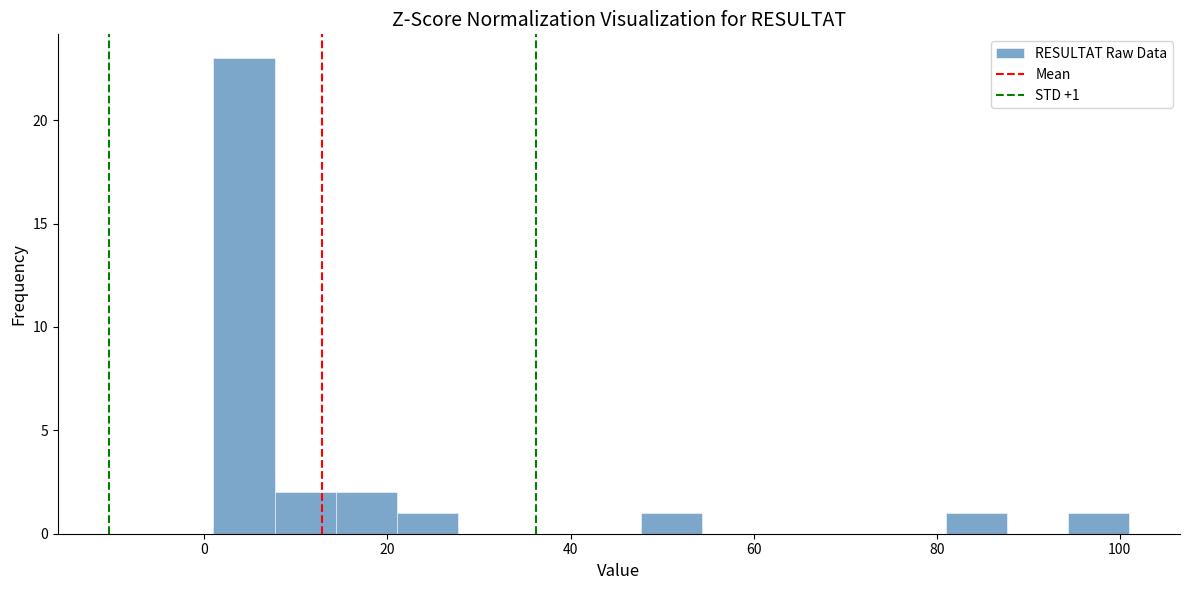

Read against the x-axis, roughly where is the centre of the tallest bar?

4